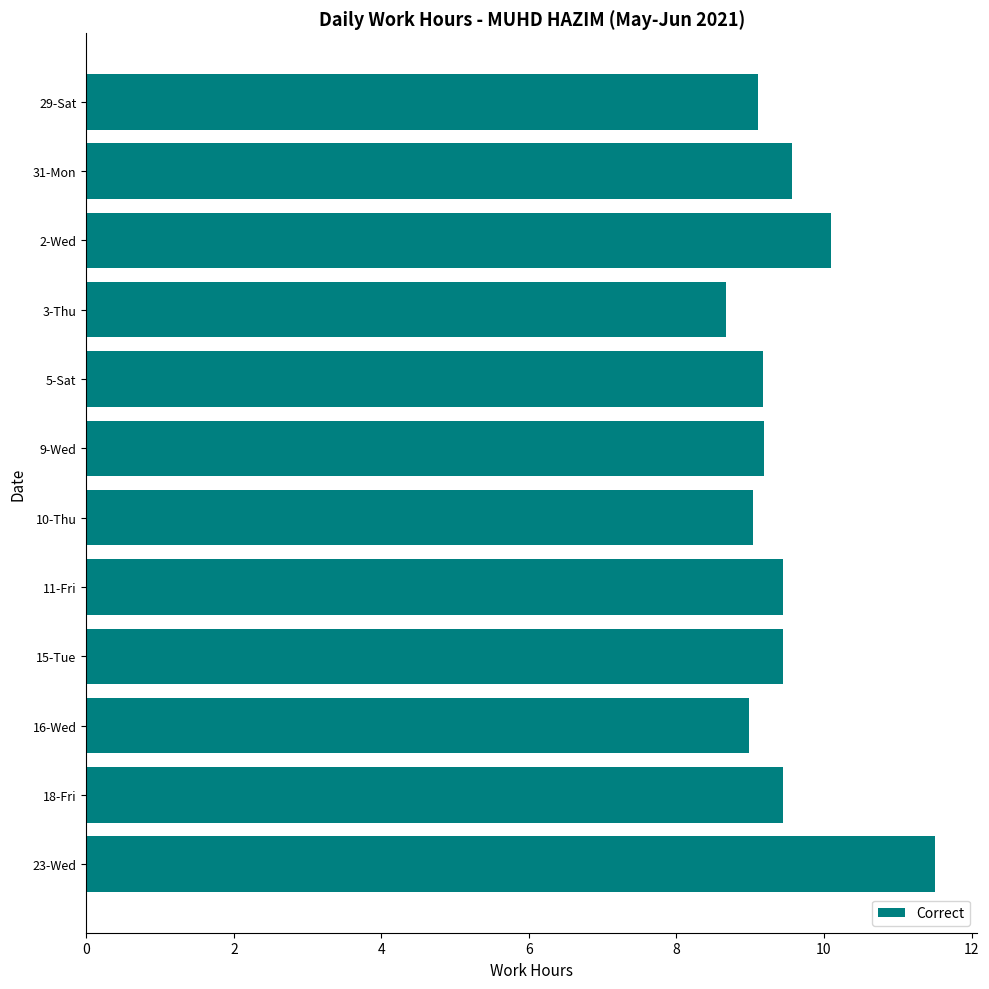

Reading top to bottom, what are all the values shown in this chart?

9.1	9.6	10.1	8.7	9.2	9.2	9.0	9.4	9.4	9.0	9.4	11.5